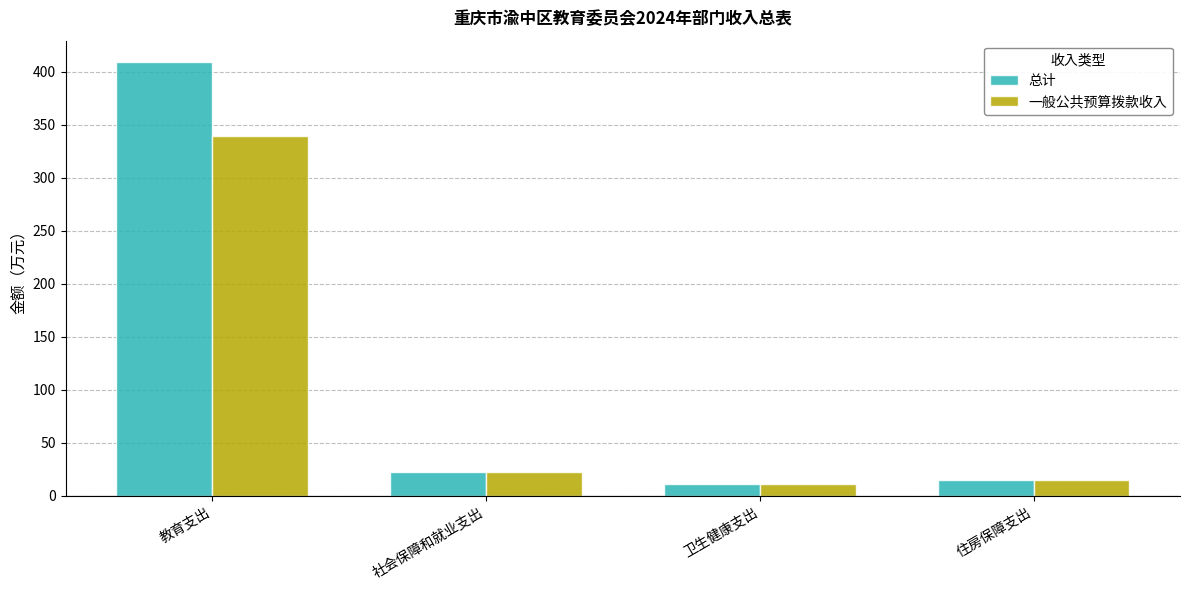

Are the bars horizontal?

No